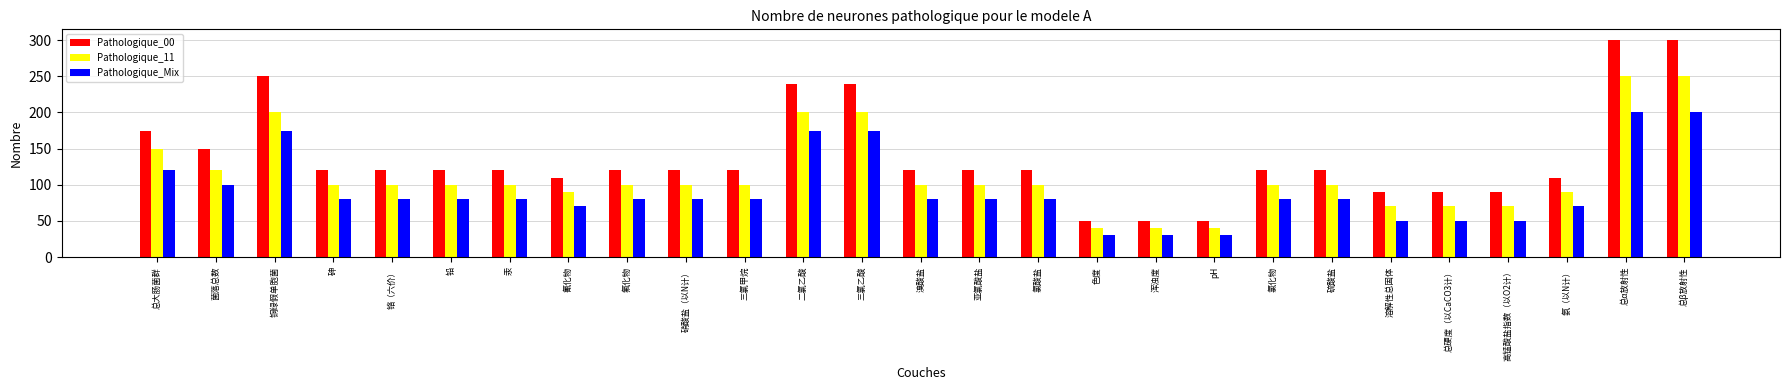

What is the approximate value of Pathologique_11 at 总硬度（以CaCO3计）?

70